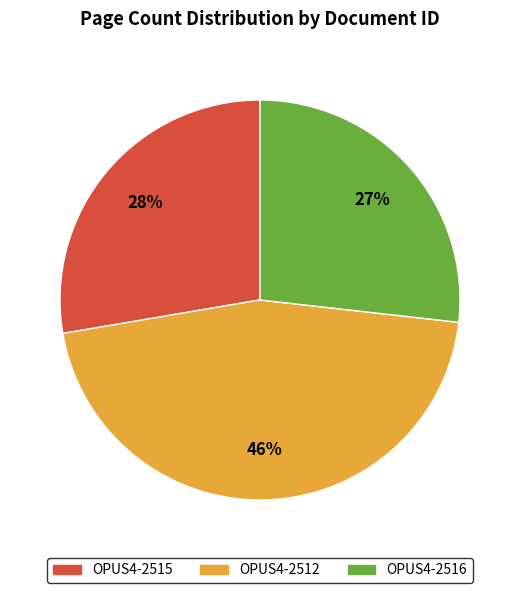

Do OPUS4-2516 and OPUS4-2512 together represent more than half of the pie?

Yes